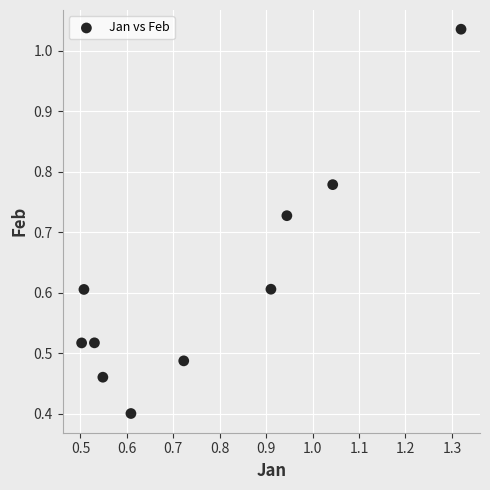

What is the average Y value?

0.6